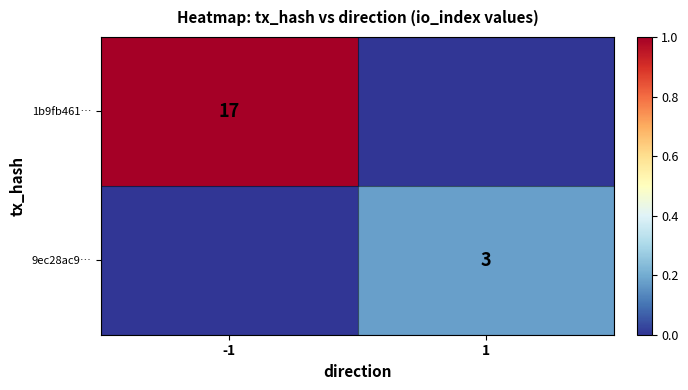

The value of 1b9fb461… at -1 is 17. True or false?

True